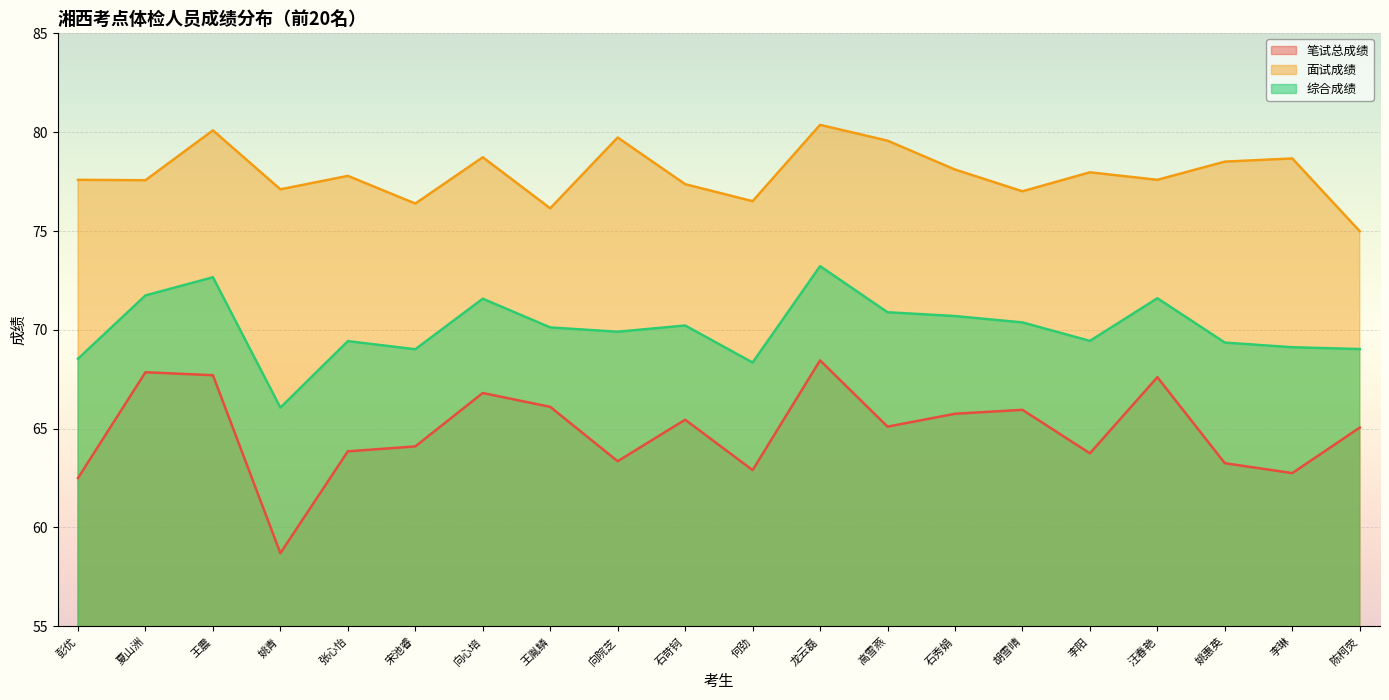

True or false: 综合成绩 and 面试成绩 cross at least once.

False